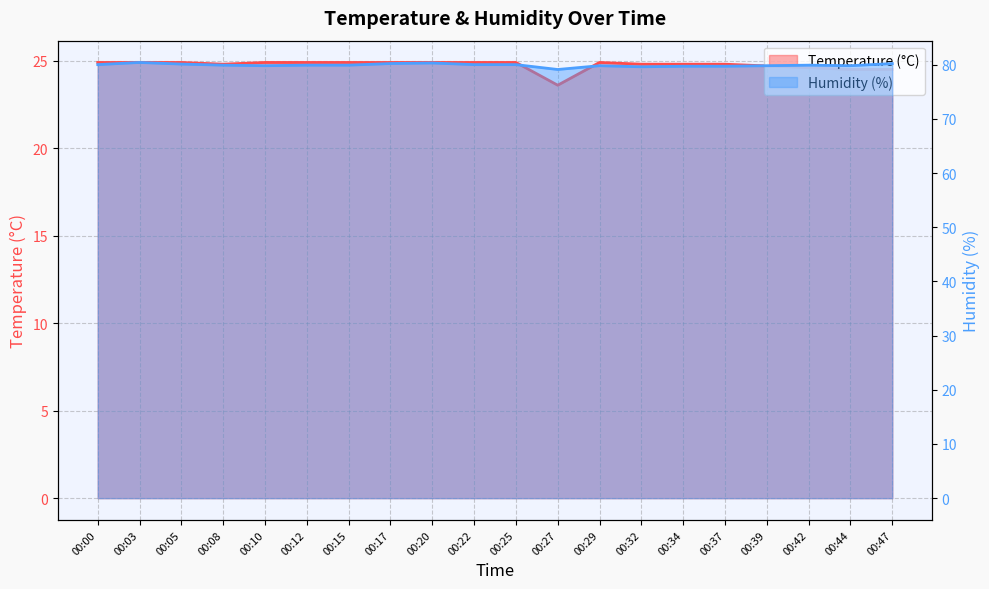

What is the sum of all Temperature (°C) values?

495.0